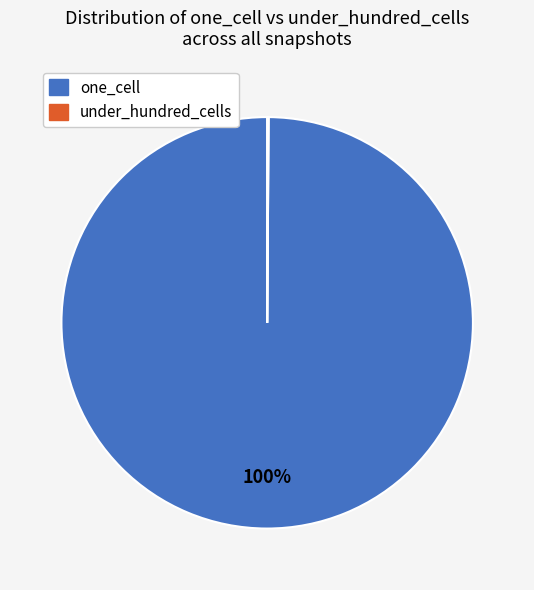

Does any single category account for the majority?

Yes